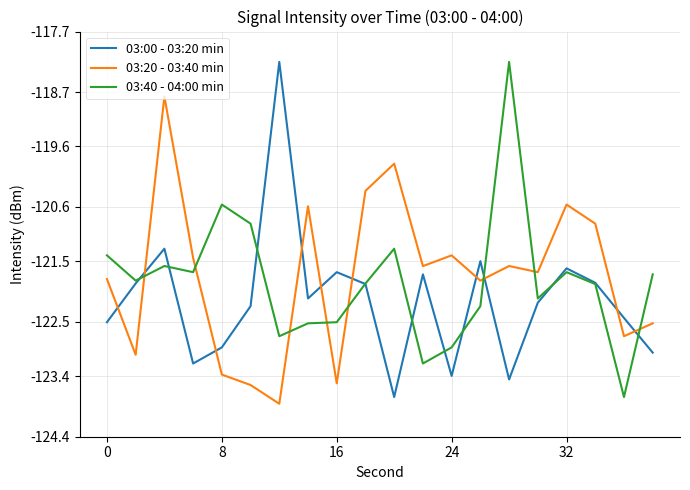

What is the maximum value shown in the chart?

-118.2